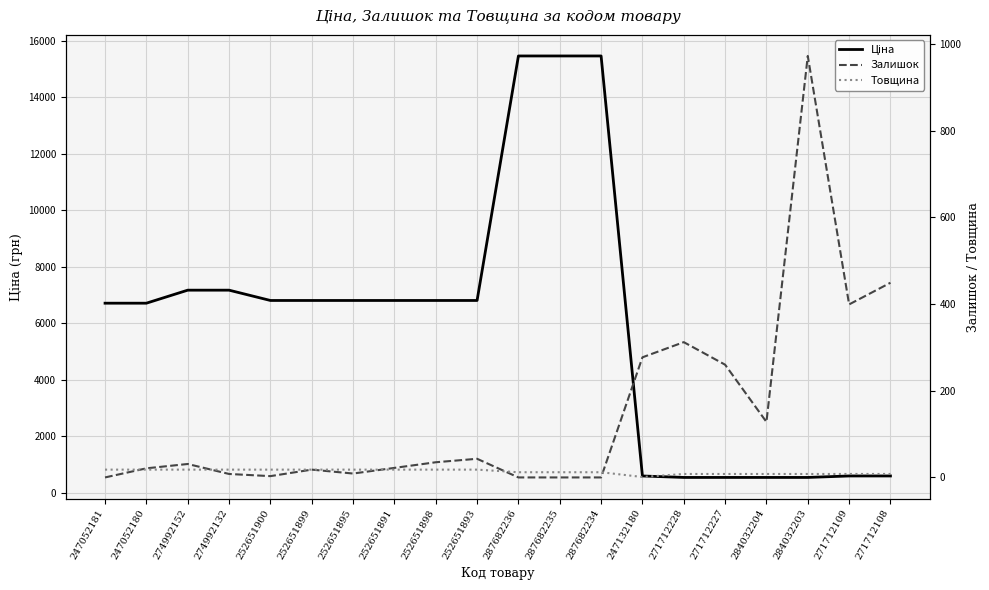

How many series are shown in this chart?

3